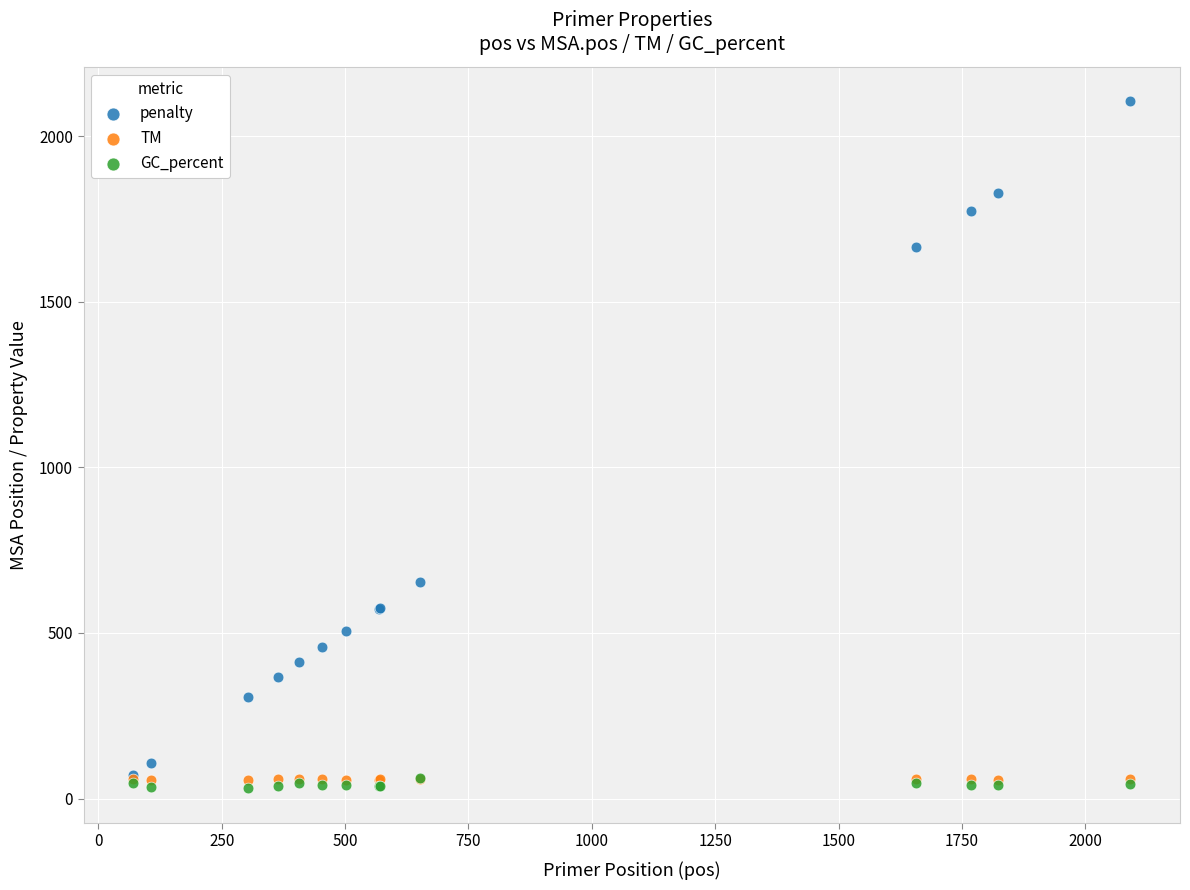

In the penalty series, what Y value is closest to 1088?

655.0